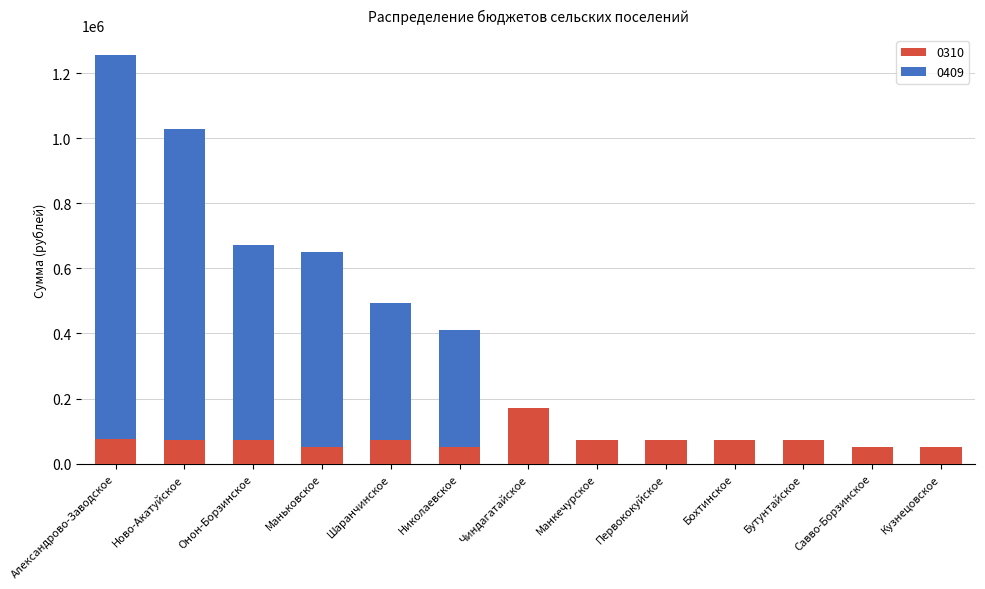

What is the highest value of the 0310 series?

172500.0